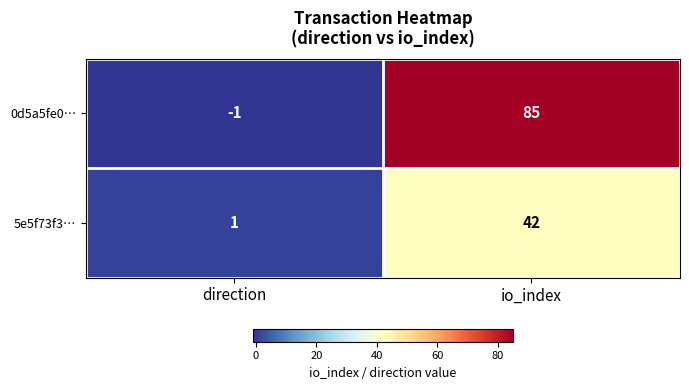

Reading left to right, extract all data points from this chart.

0d5a5fe0…: direction=-1	io_index=85
5e5f73f3…: direction=1	io_index=42